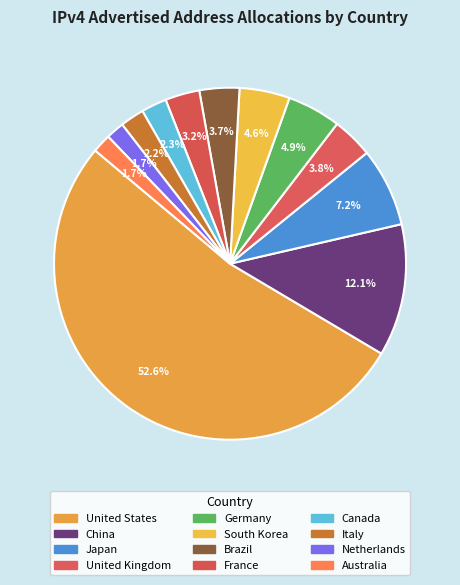

Is it true that China is 12% of the pie?

True